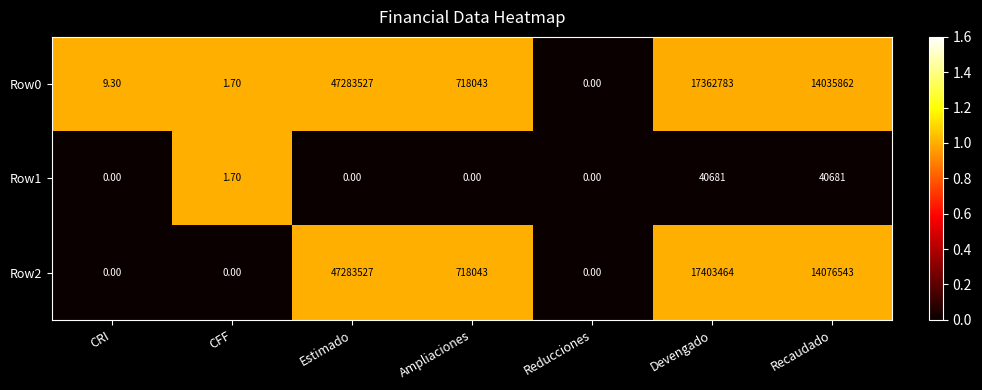

What is the sum of all Row1 values?

81363.7